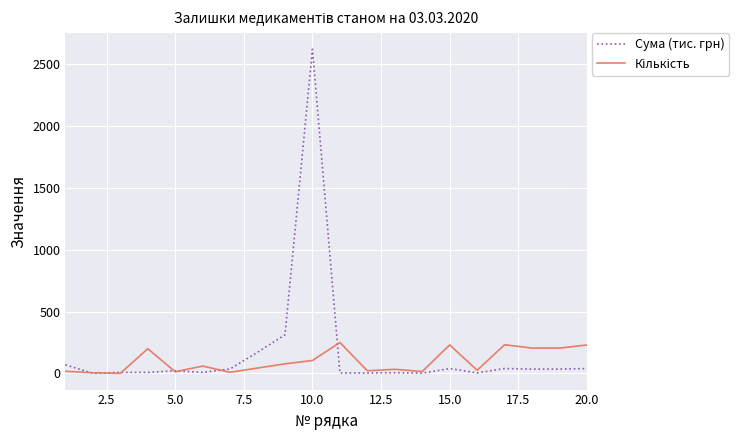

What is the maximum value shown in the chart?

2616.1